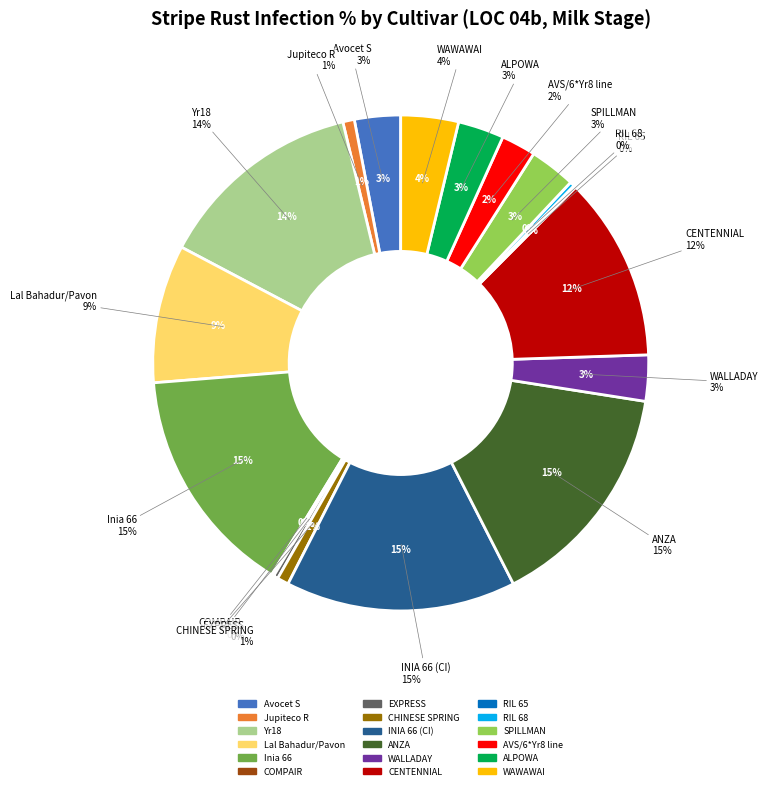

How many segments does this pie chart have?

18